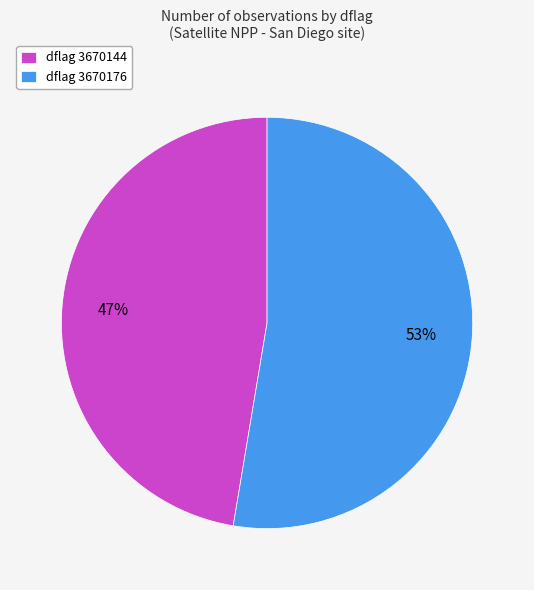

Which has a higher value, dflag 3670176 or dflag 3670144?

dflag 3670176